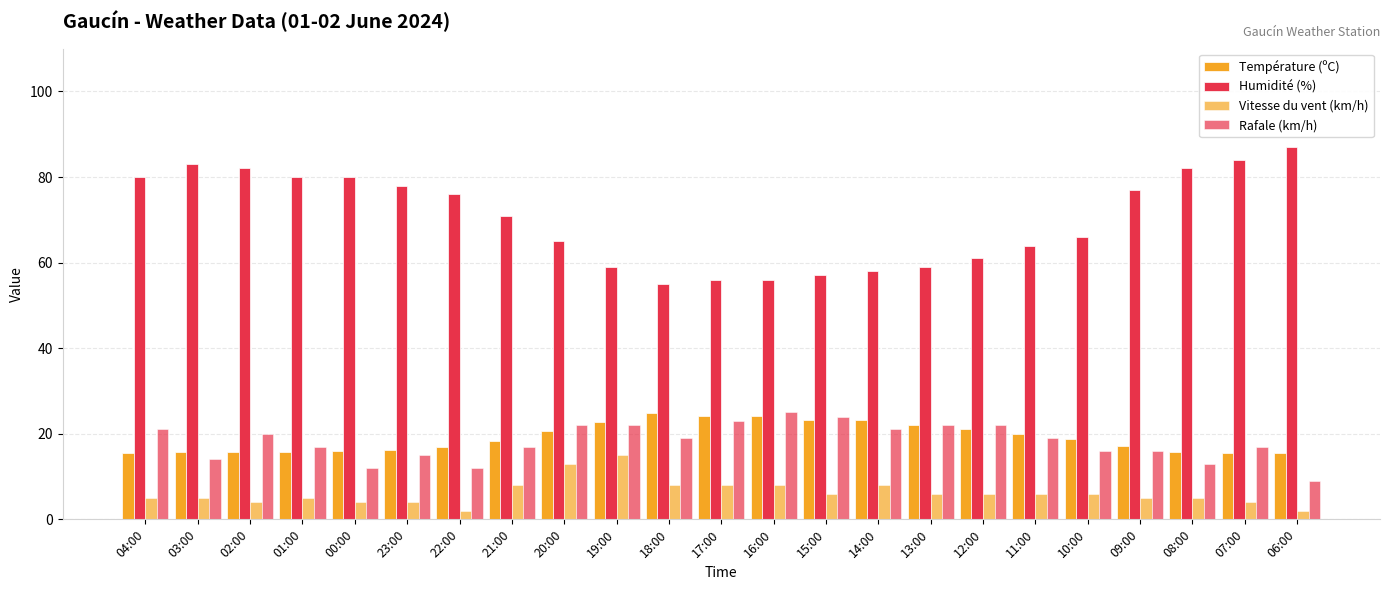

How many bars are there in each group?

4